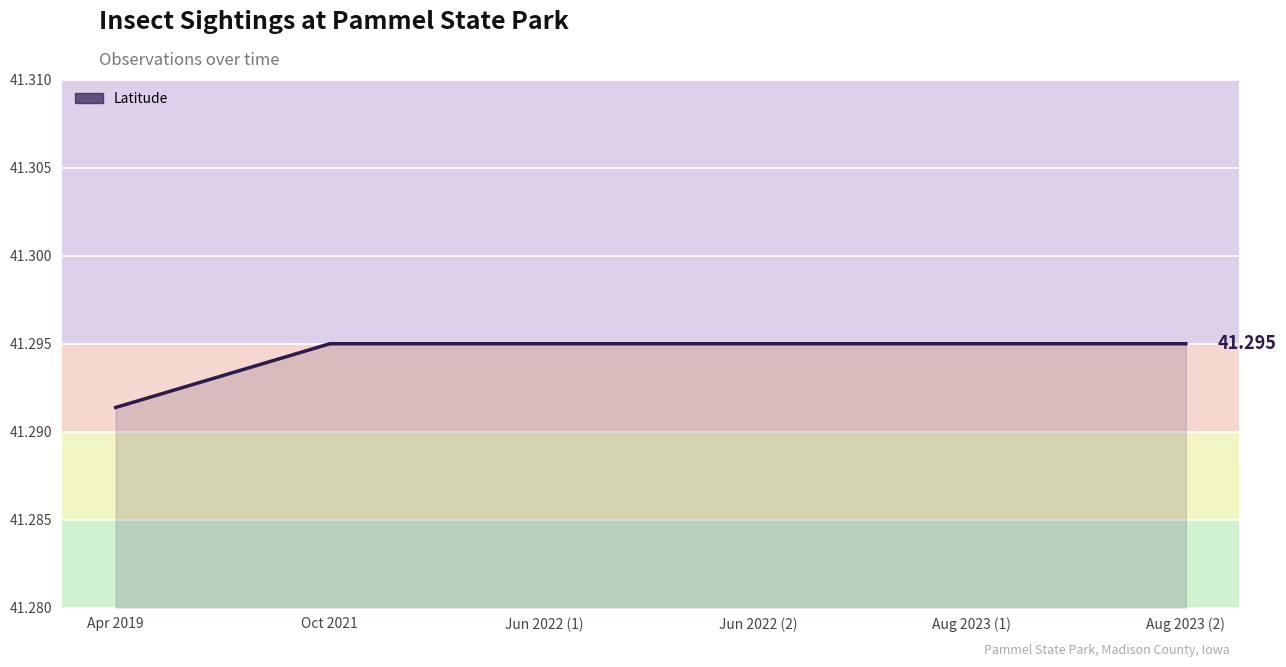

What is the average value?

41.3